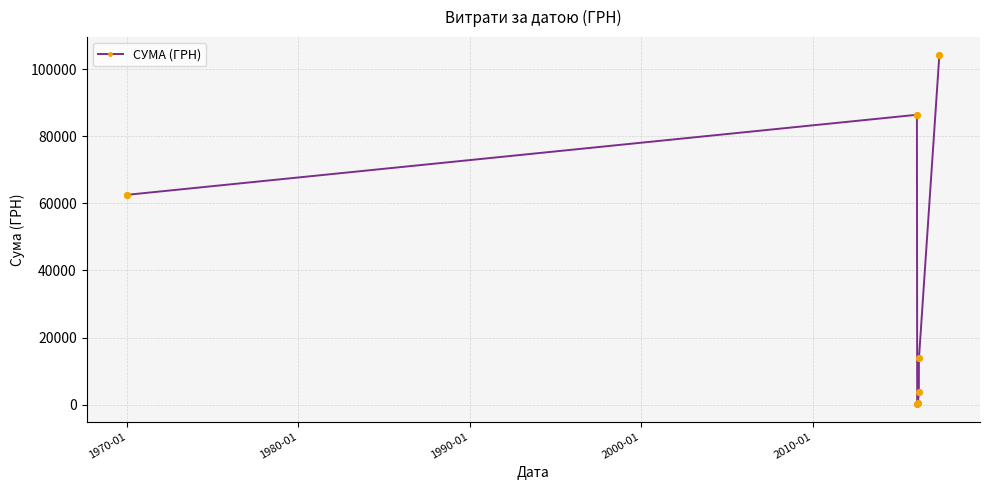

What is the maximum value shown in the chart?

104400.0